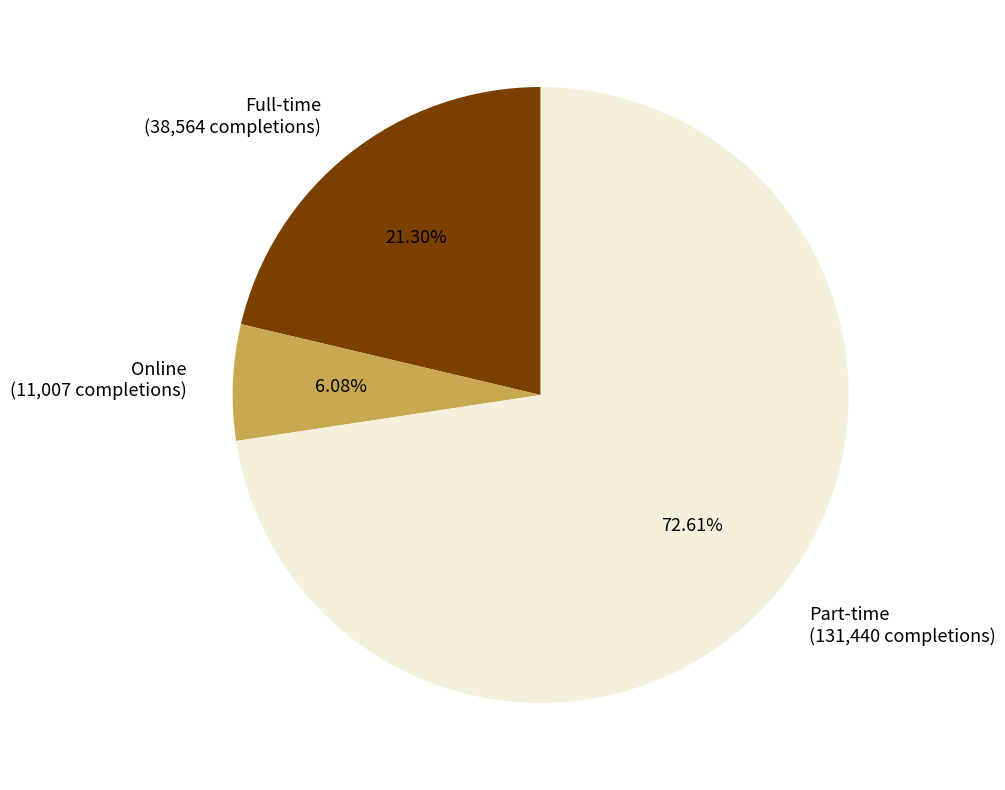

Count the number of slices in the pie.

3